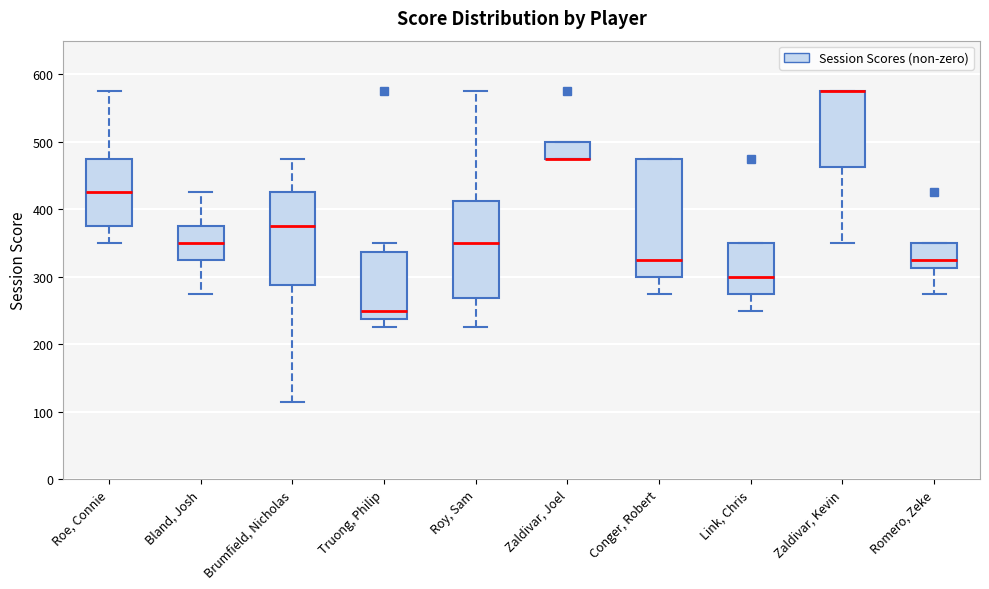

Where is the lower edge of the box for Roe, Connie on the y-axis? The values are not printed on the chart, so give them approximately, as read against the axis.

380